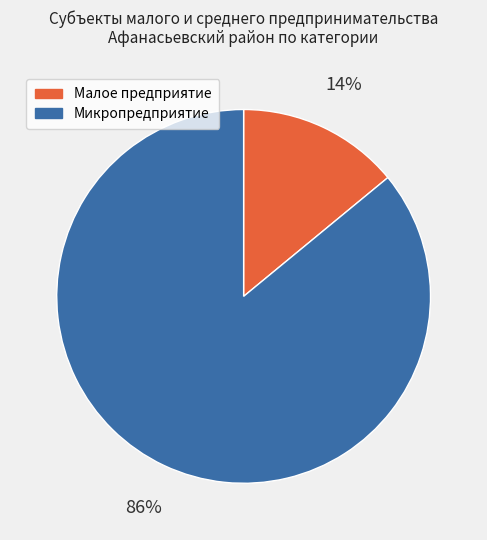

To the nearest percent, what is the difference between the largest and smallest slice percentages?

72%